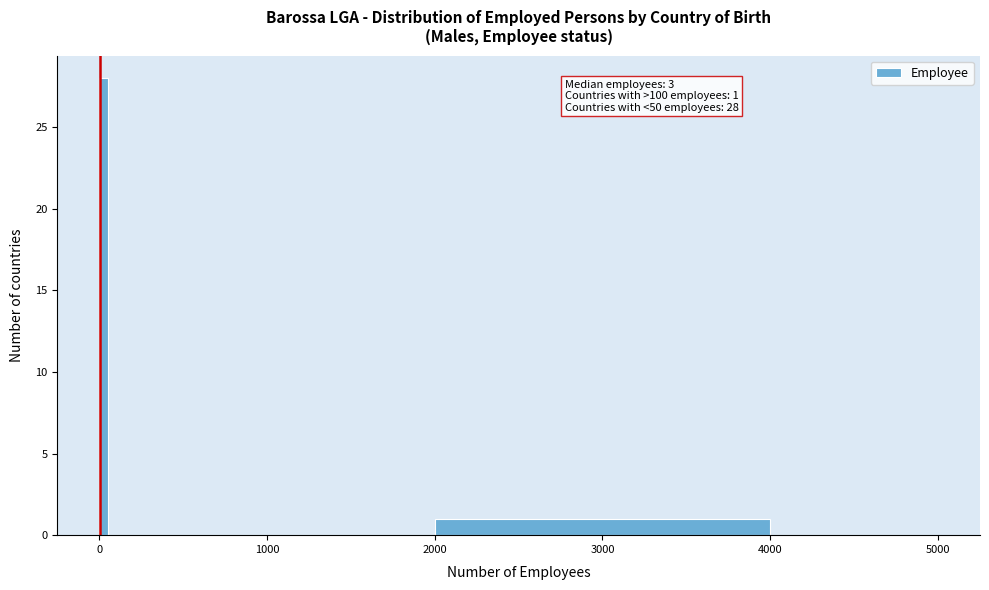

Read against the x-axis, roughly where is the centre of the tallest bar?

0